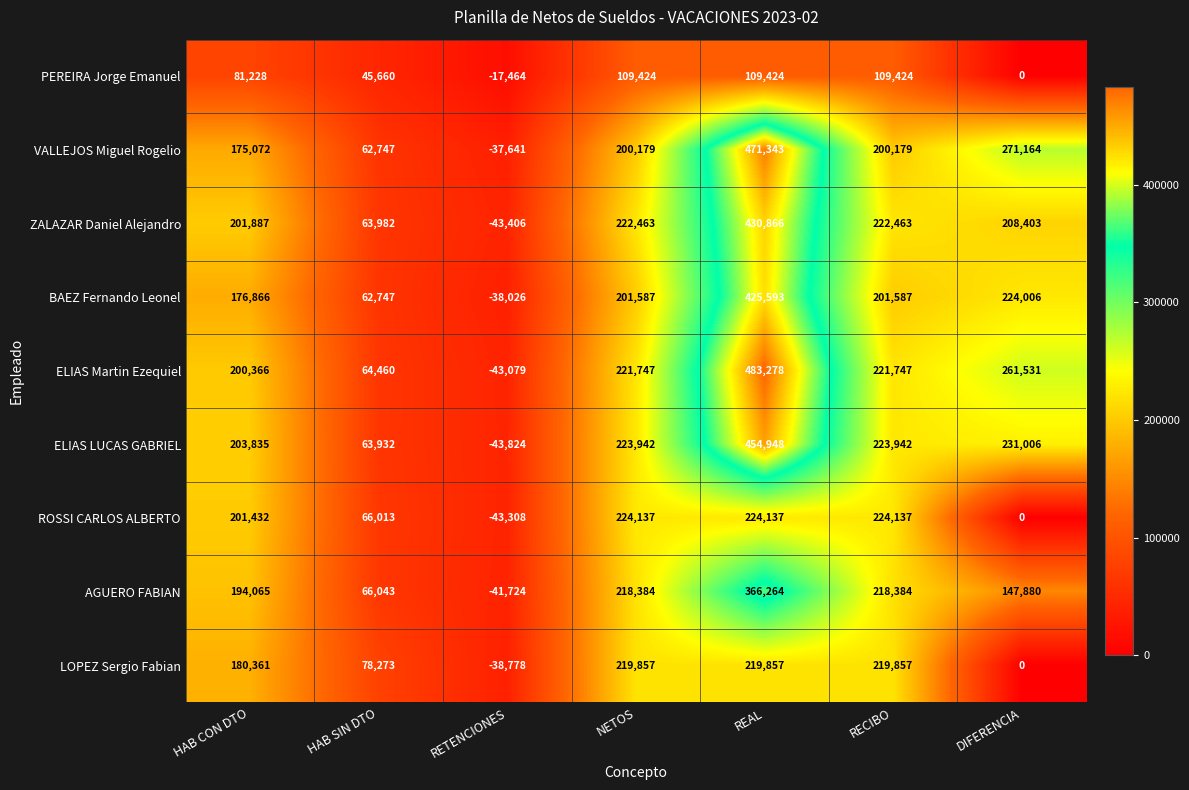

At which category does the chart reach its minimum across all series?

RETENCIONES